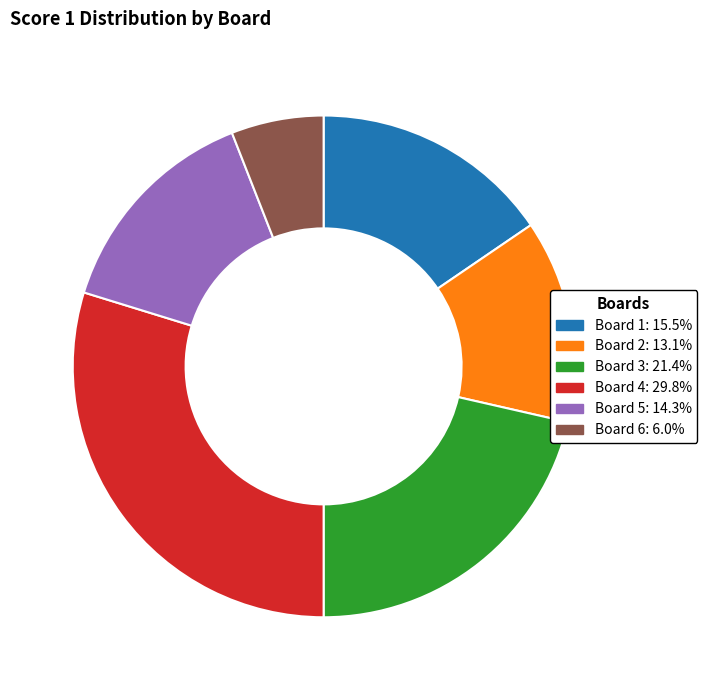

Count the number of slices in the pie.

6